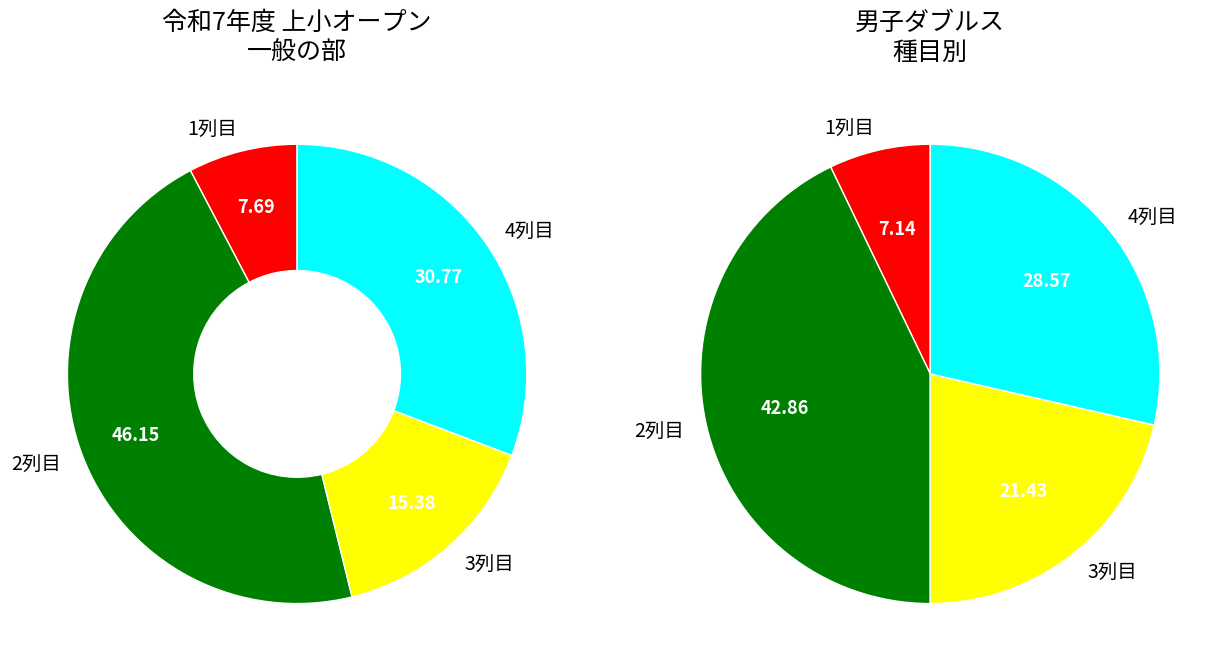

To the nearest percent, what is the average slice percentage?

25%